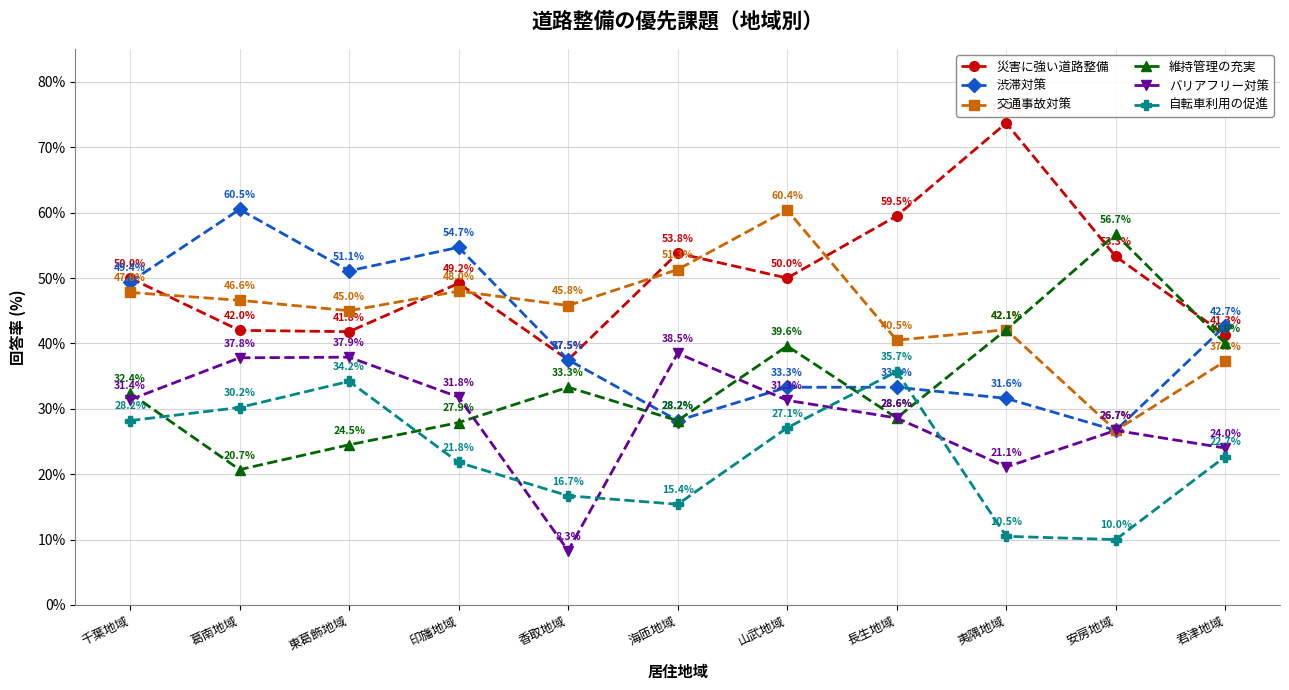

Which series has the largest total across all categories?

災害に強い道路整備